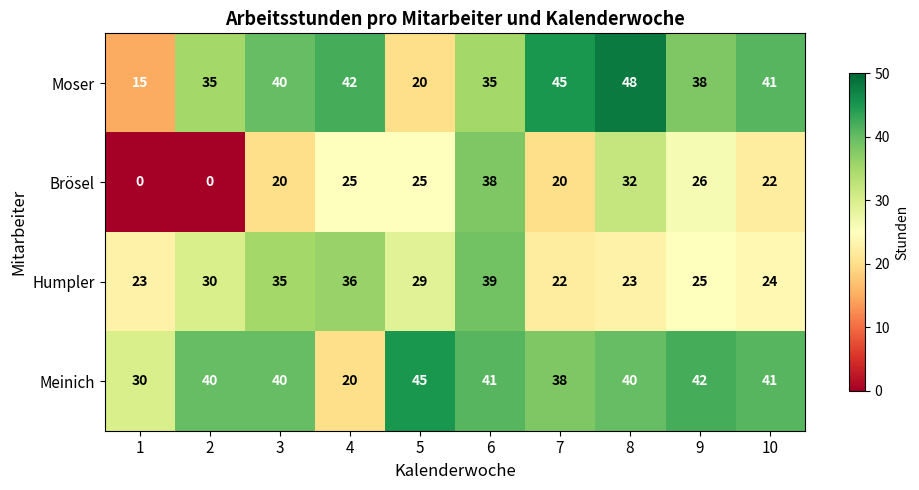

What is the total value across all series at 8?

143